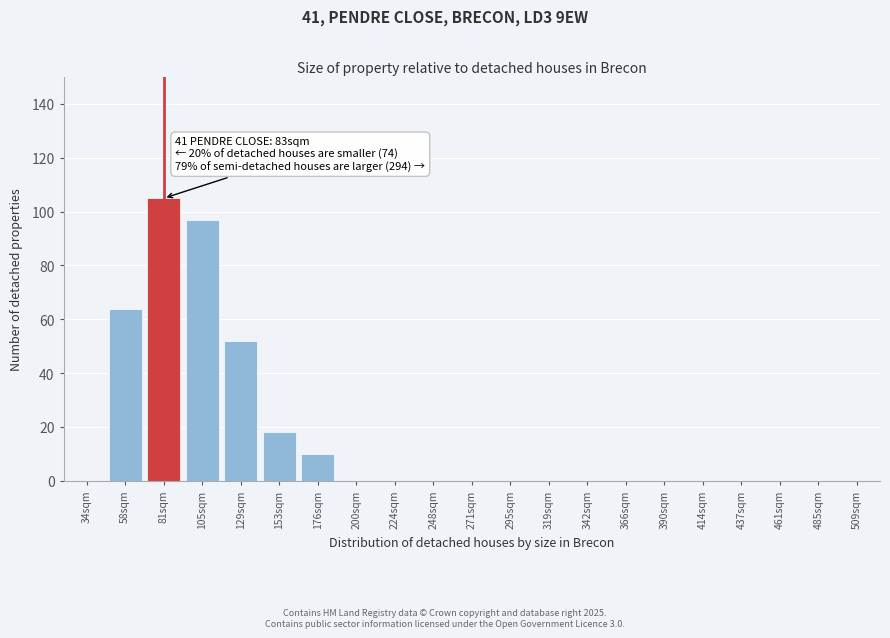

Reading left to right, list all the values displayed in this chart.

34sqm=0	58sqm=64	81sqm=105	105sqm=97	129sqm=52	153sqm=18	176sqm=10	200sqm=0	224sqm=0	248sqm=0	271sqm=0	295sqm=0	319sqm=0	342sqm=0	366sqm=0	390sqm=0	414sqm=0	437sqm=0	461sqm=0	485sqm=0	509sqm=0